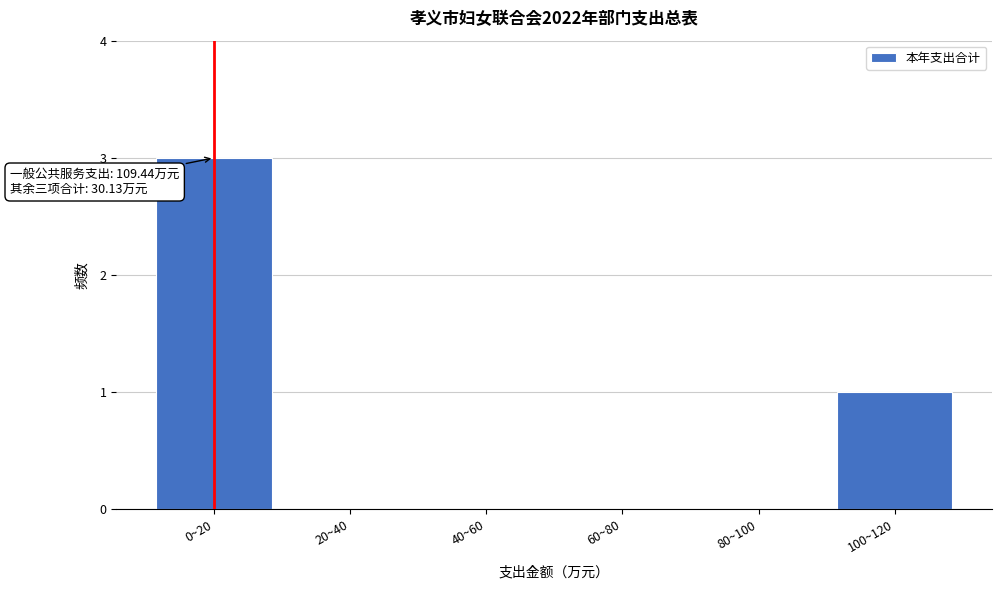

Reading left to right, what are all the values shown in this chart?

0~20=3	20~40=0	40~60=0	60~80=0	80~100=0	100~120=1